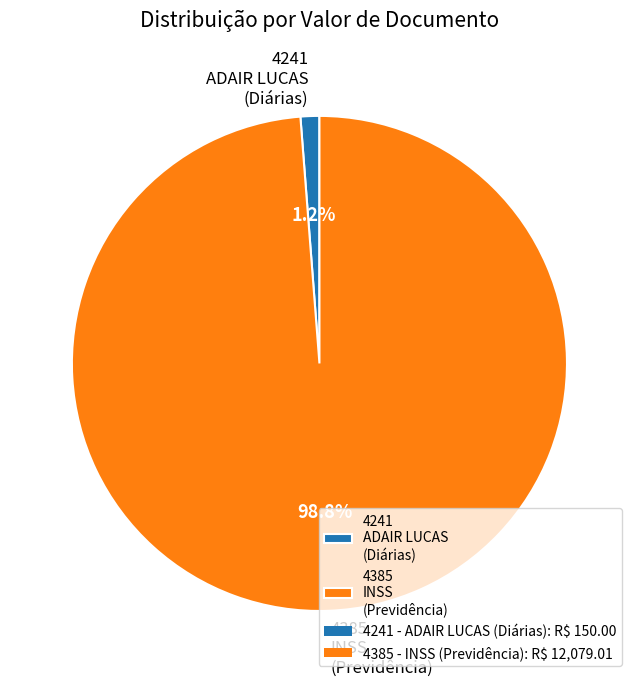

How many segments does this pie chart have?

2